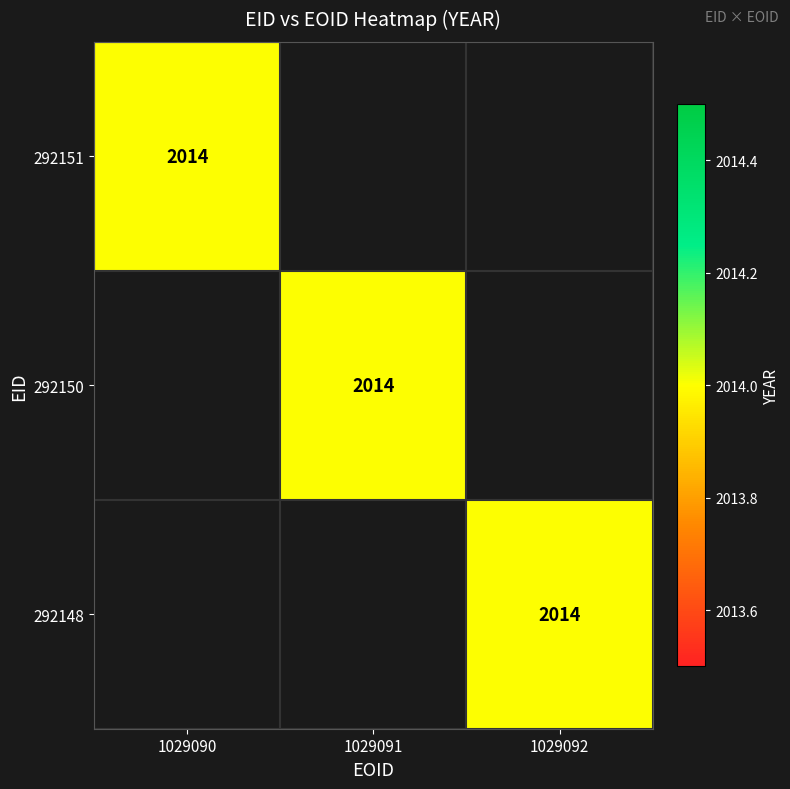

Count the number of categories in the chart.

3